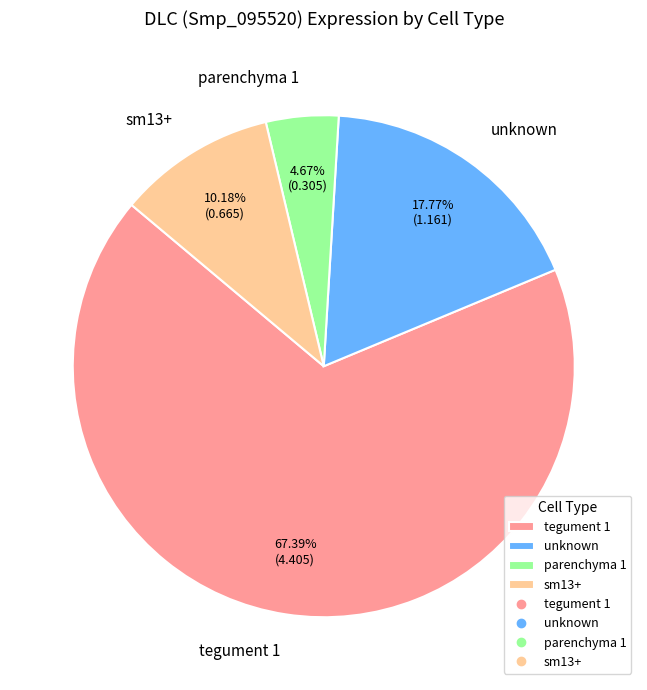

True or false: sm13+ accounts for 10% of the total.

True